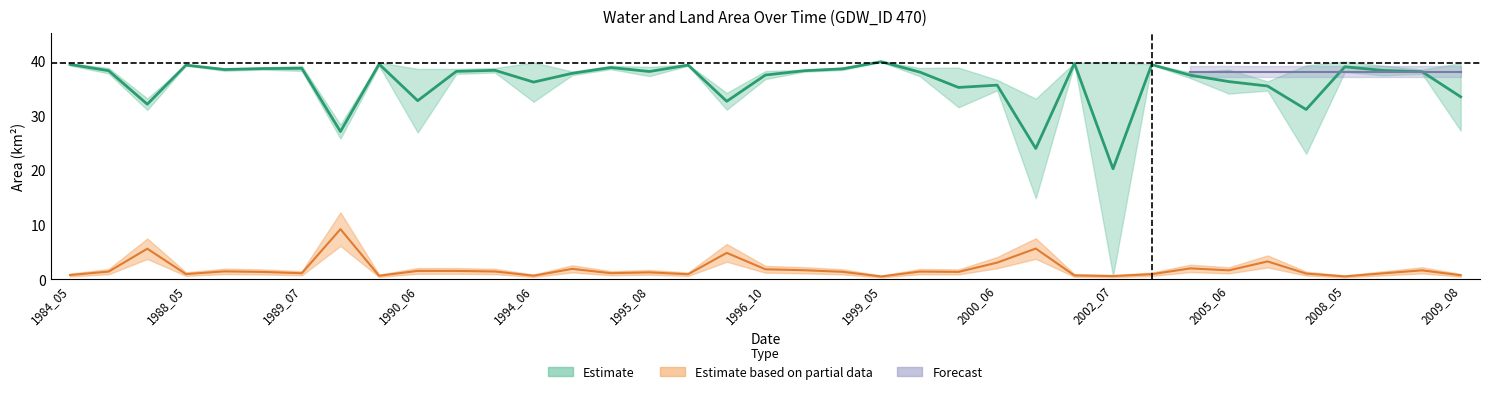

True or false: origWaterArea has a value of 39.1 at waterArea.

True